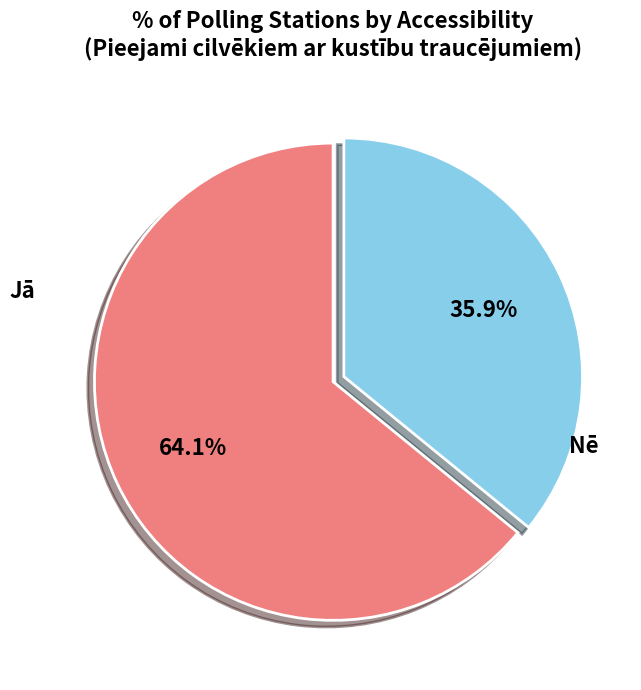

Does any single category account for the majority?

Yes